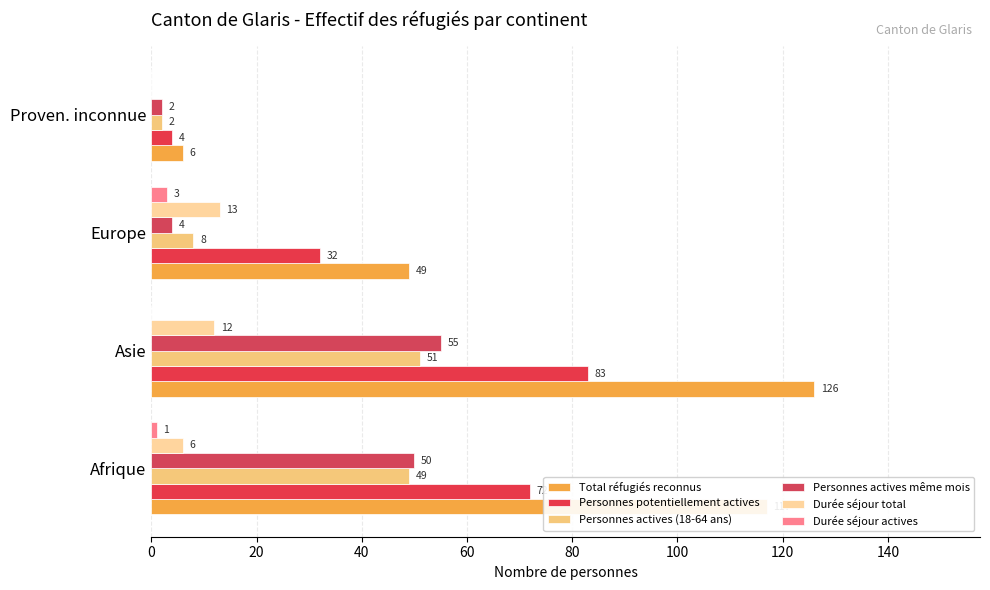

Count the number of data series in this chart.

6